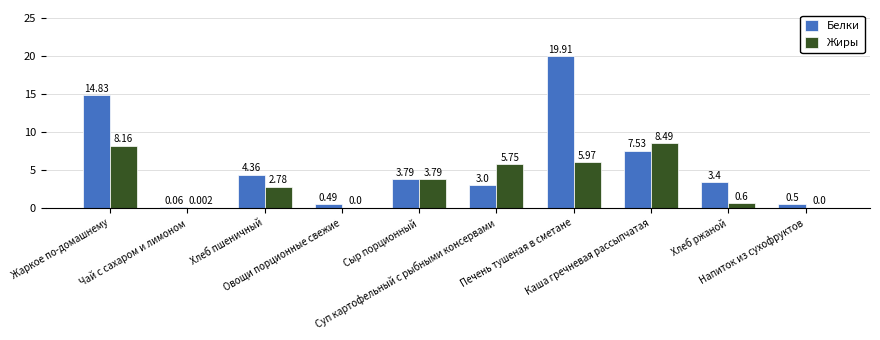

Which series has the largest total across all categories?

Белки